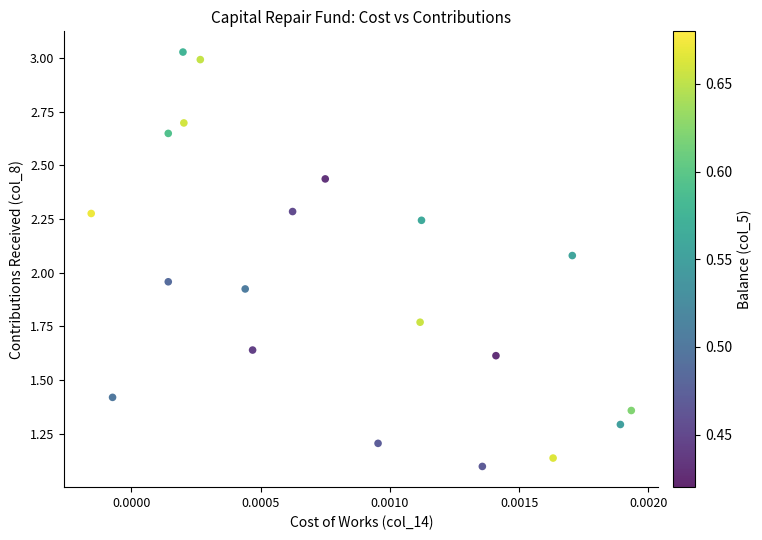

How many data points are displayed?

20